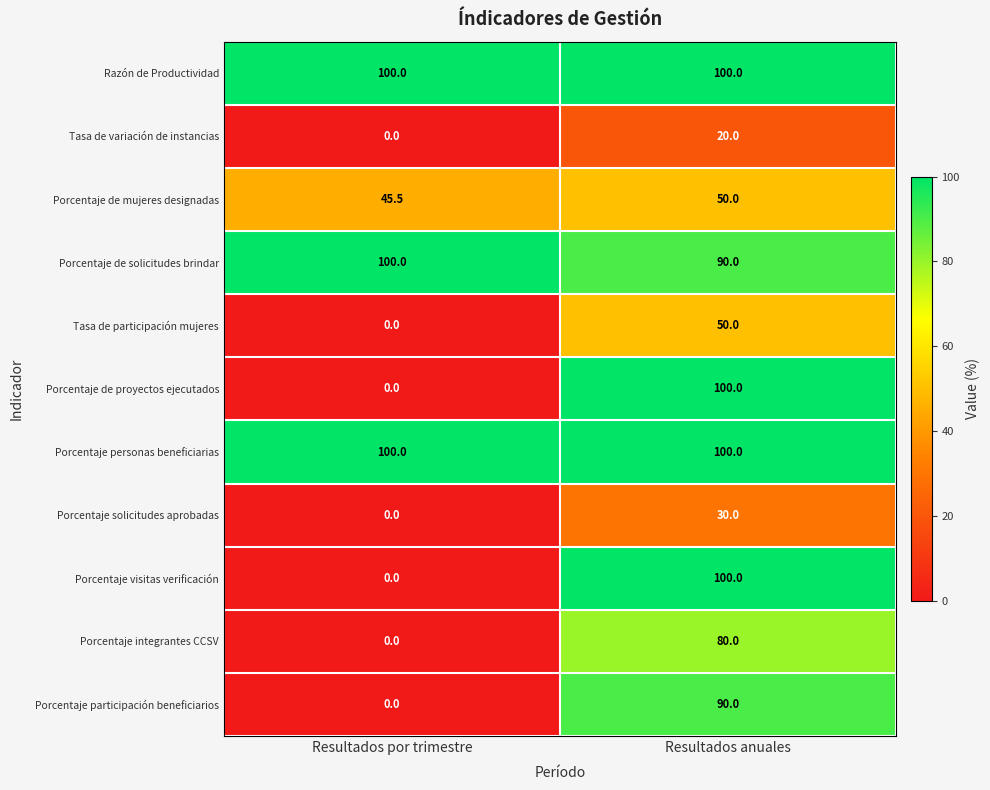

Which label corresponds to the smallest value in the chart?

Resultados por trimestre